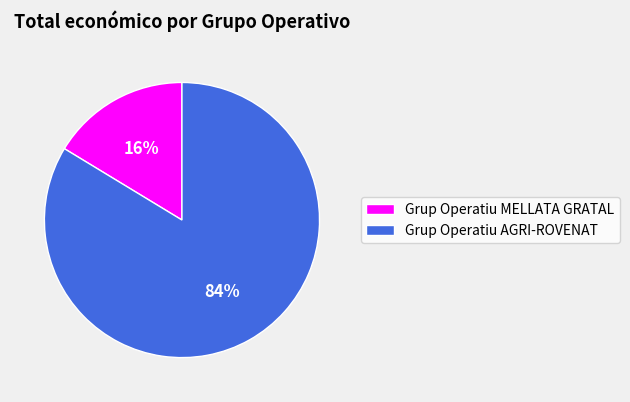

The Grup Operatiu AGRI-ROVENAT slice represents 84% of the pie. True or false?

True